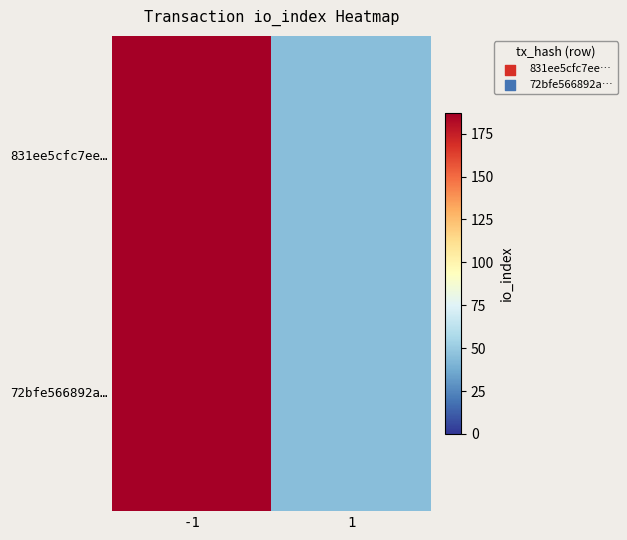

Which series has the largest total across all categories?

831ee5cfc7ee…